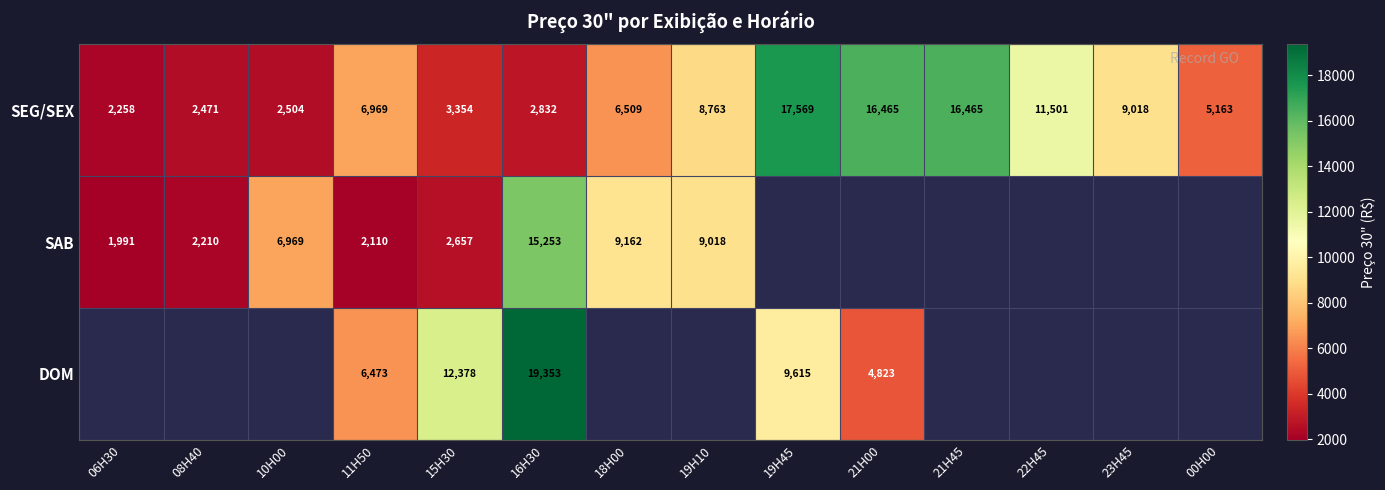

Which has a higher value, 19H10 or 19H45?

19H45